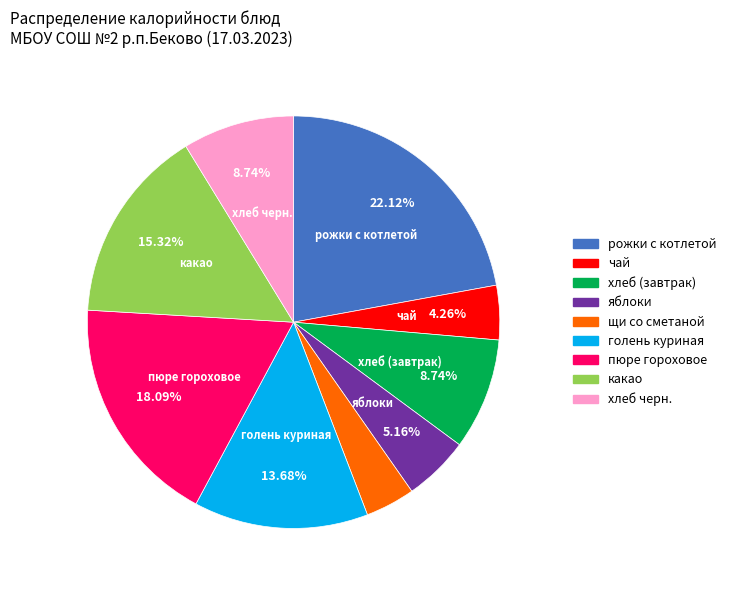

To the nearest percent, what is the average slice percentage?

11%